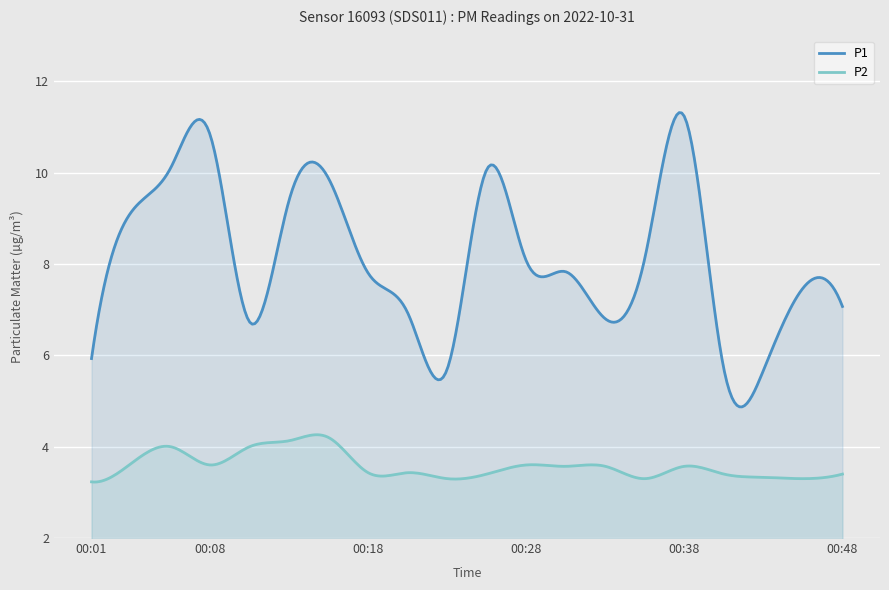

What is the value of the P1 point at the 11th from the left?

10.1